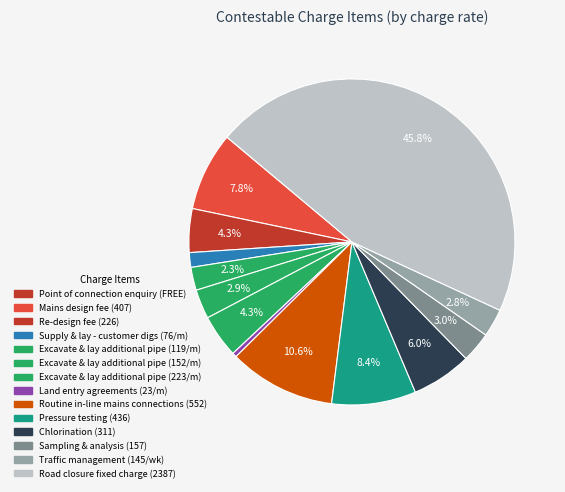

Does any single category account for the majority?

No